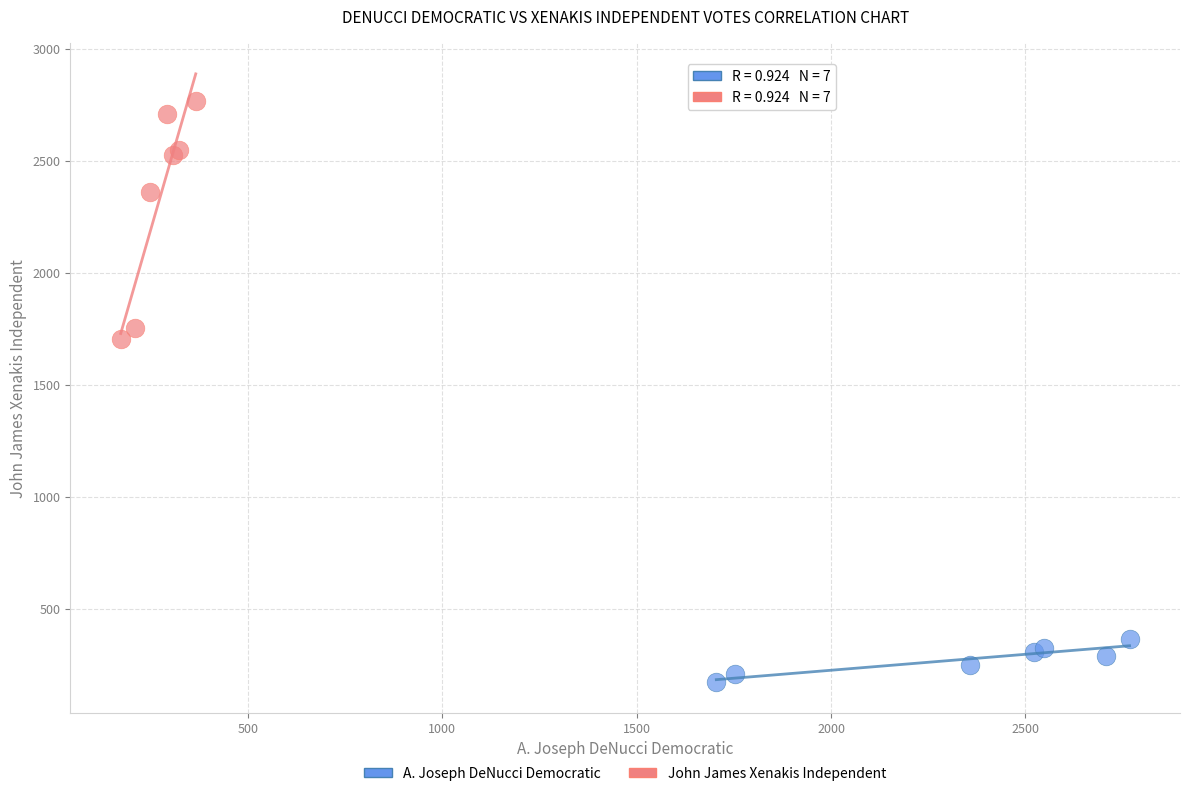

Which series has the largest Y range (max minus min)?

John James Xenakis Independent